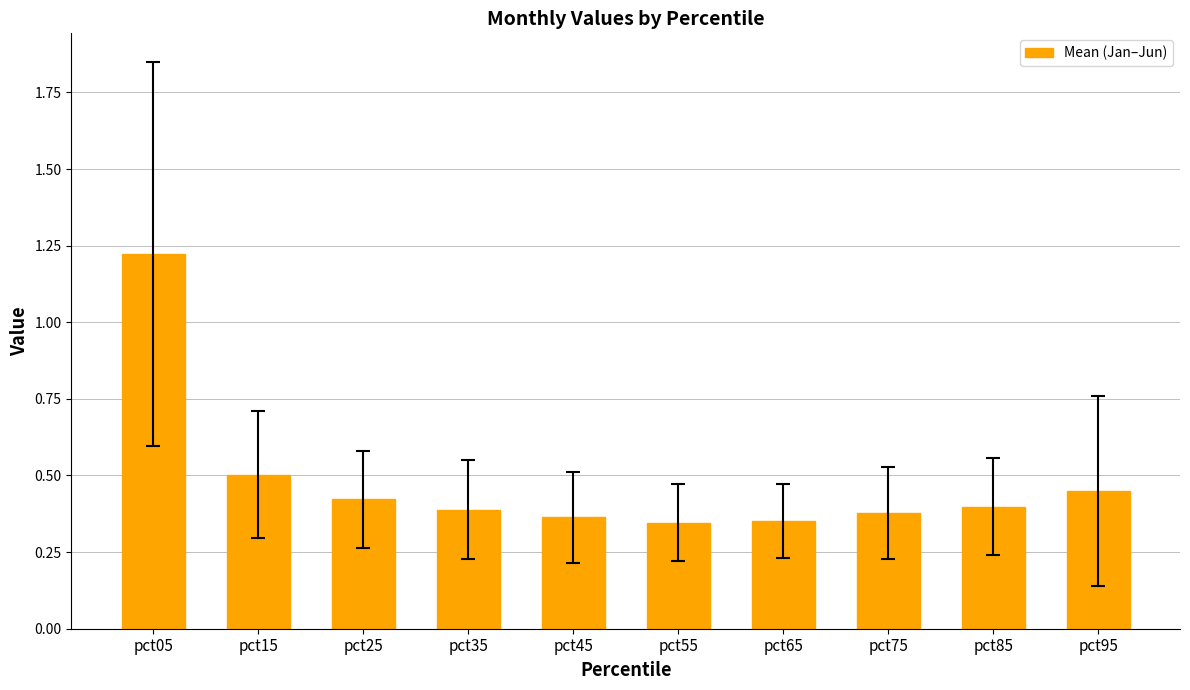

Are the bars grouped side by side (vs. stacked)?

No